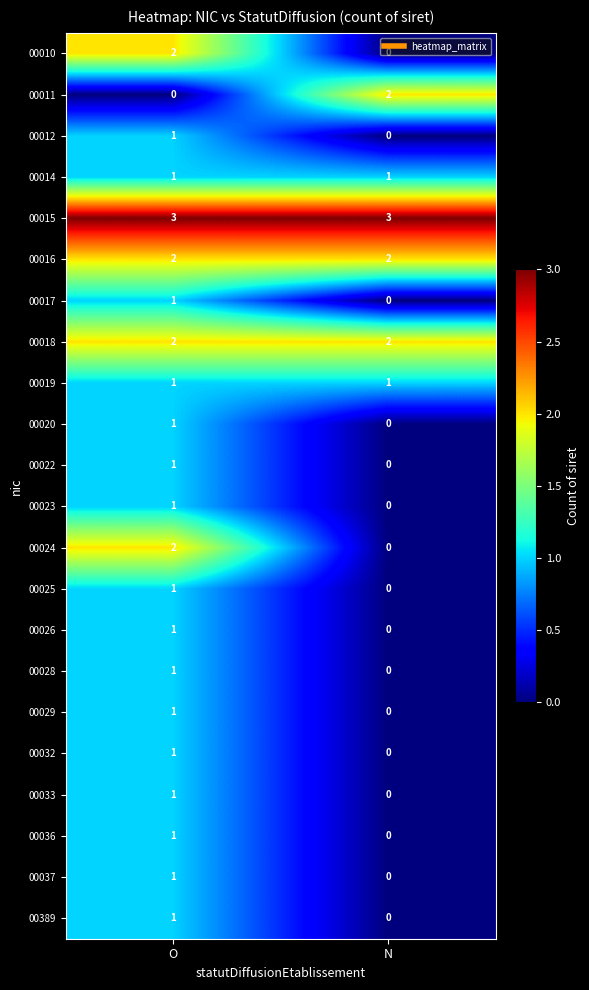

Rank the categories by 00011 value from highest to lowest.

N, O